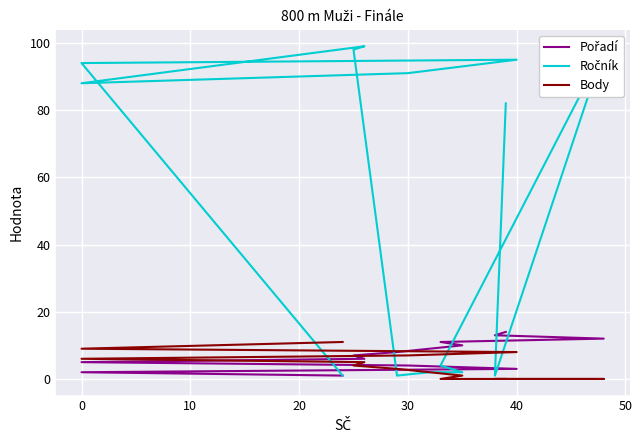

Which series has the largest range (max minus min)?

Ročník